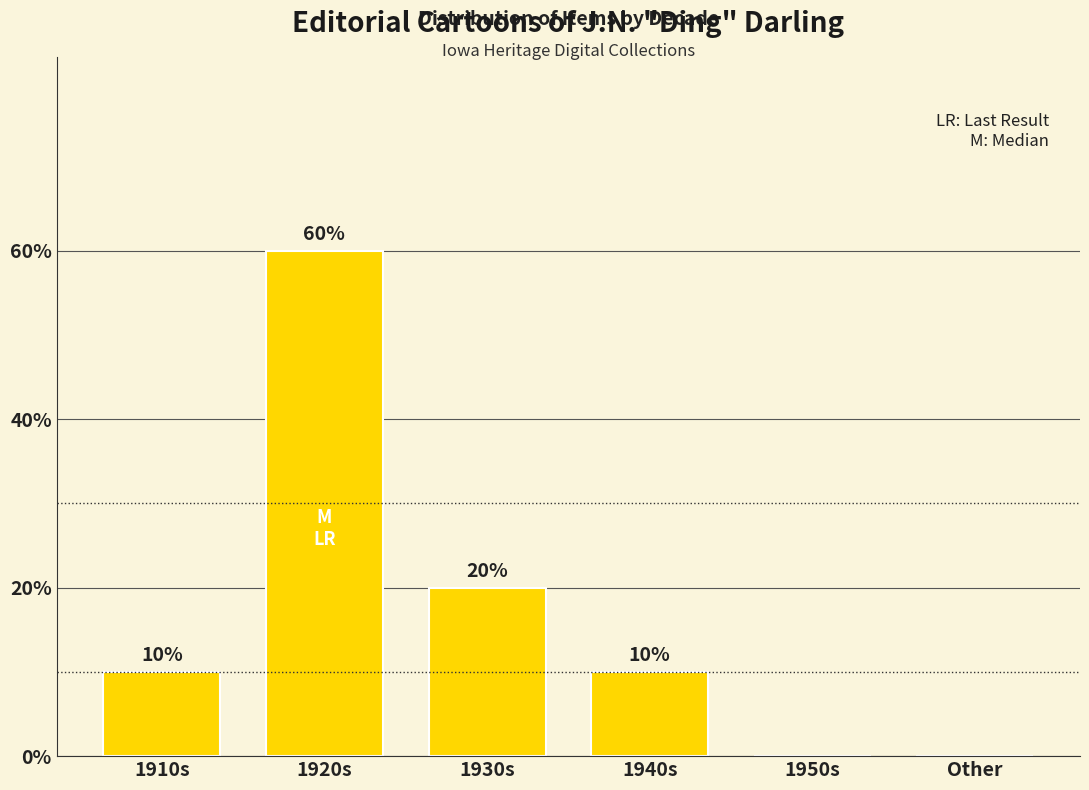

Is it true that the value at 1940s is 10?

True